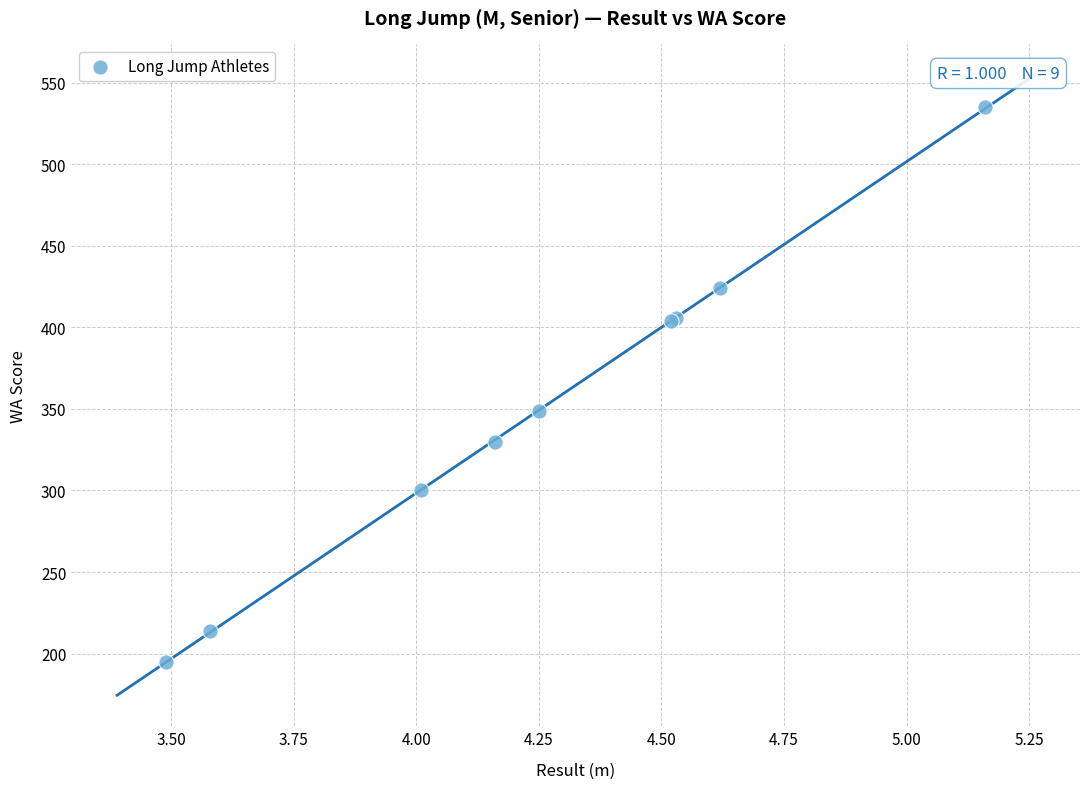

What Y value in the scatter plot is closest to 365?

349